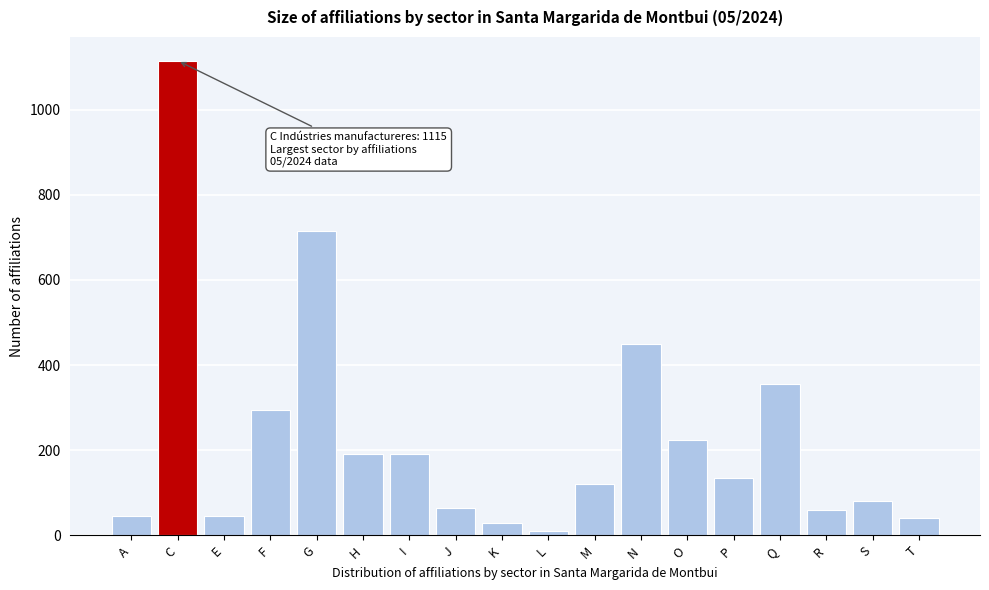

Reading left to right, extract all data points from this chart.

A=45	C=1115	E=45	F=295	G=715	H=190	I=190	J=65	K=30	L=10	M=120	N=450	O=225	P=135	Q=355	R=60	S=80	T=40